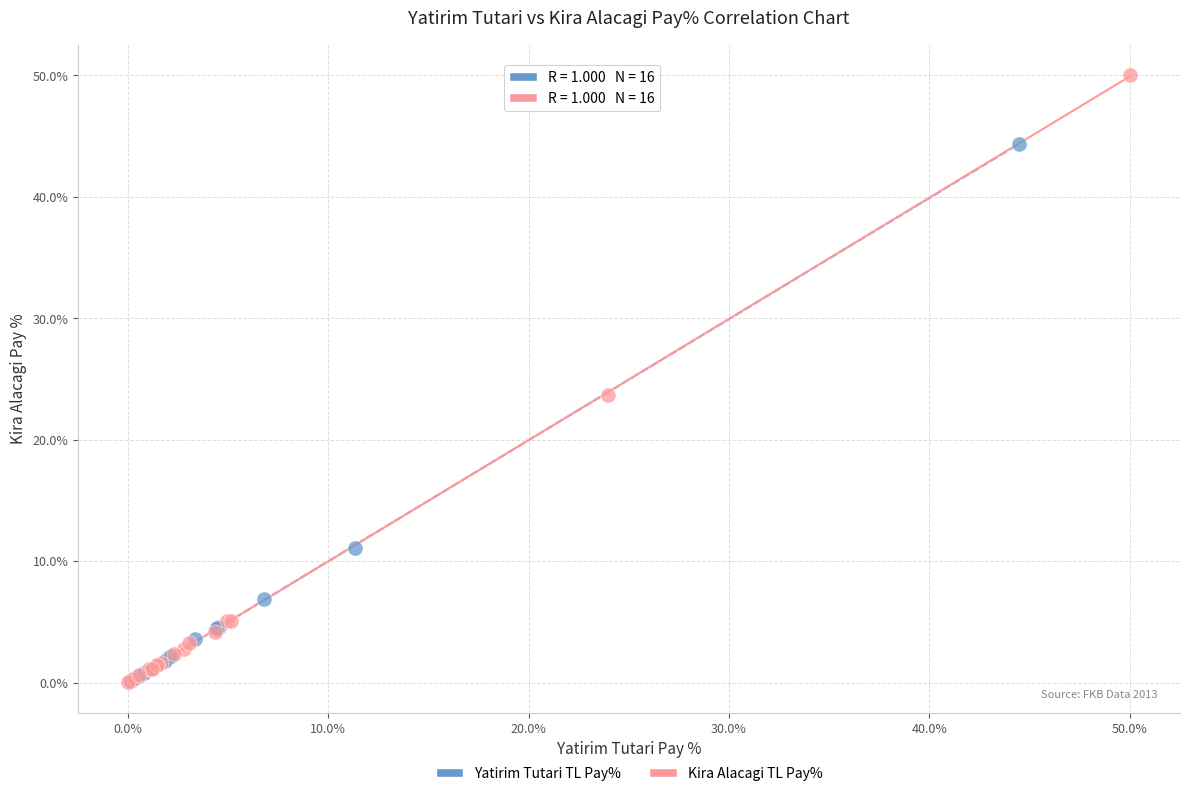

Which series has the widest spread of Y values?

Kira Alacagi TL Pay%